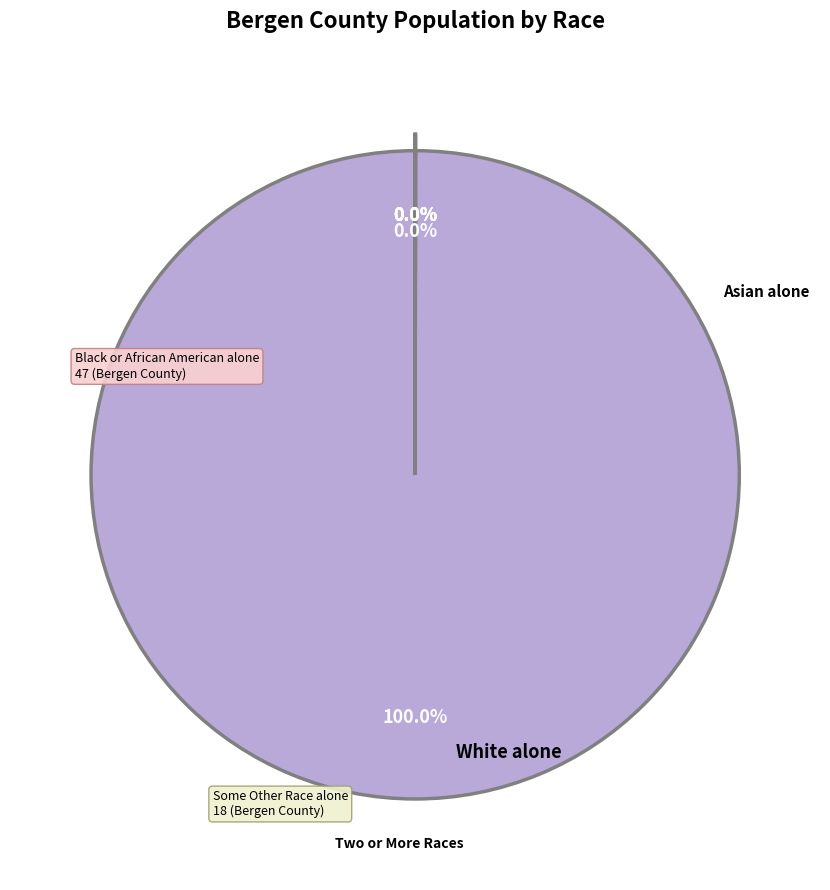

Rank the categories by value from highest to lowest.

White alone, Asian alone, Two or More Races, Black or African American alone, American Indian and Alaska Native, Some Other Race alone, Native Hawaiian and Other Pacific